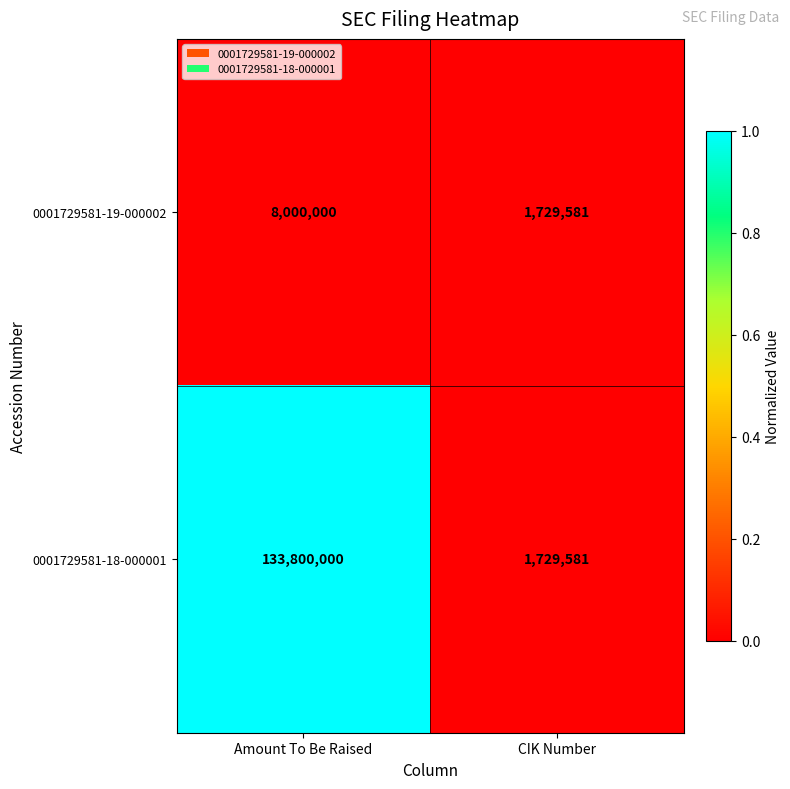

How many data points does each series have?

2